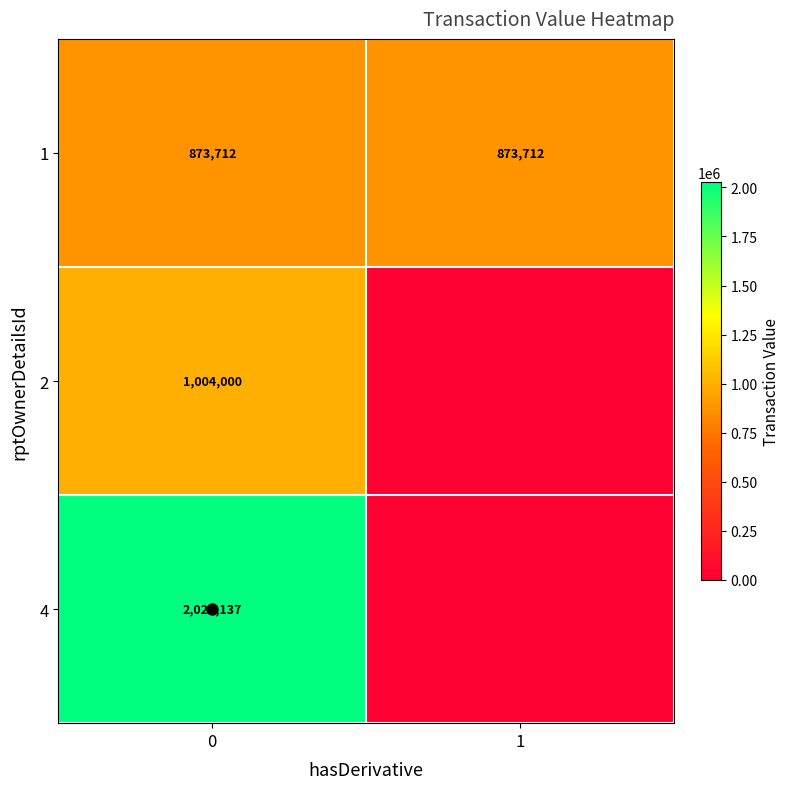

Count the 2 values in the range 0 to 1004000.

2